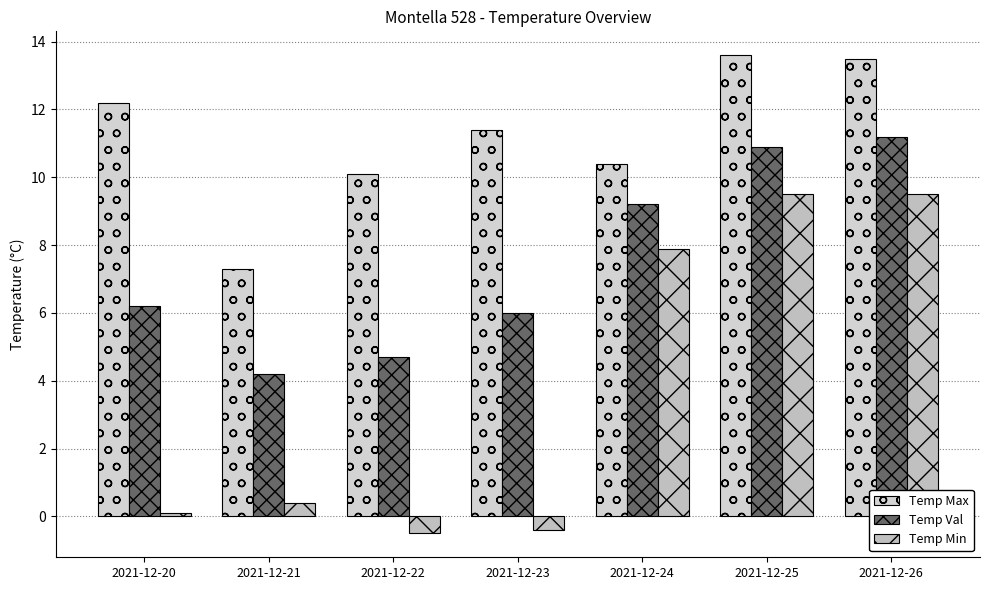

Count the number of categories in the chart.

7